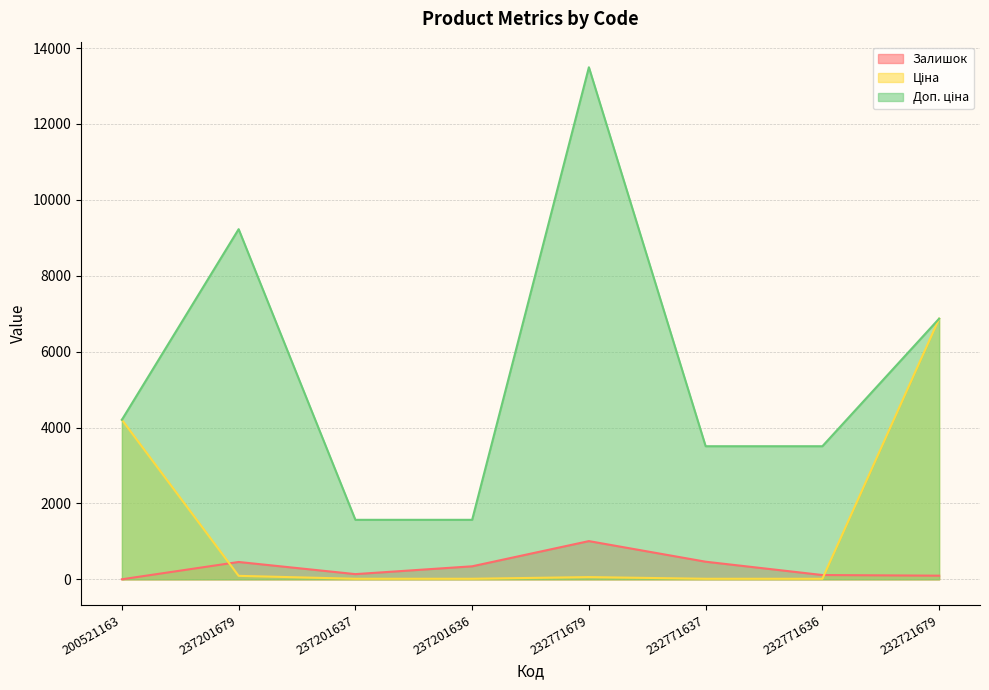

Which series changed the most between 200521163 and 232771637?

Ціна